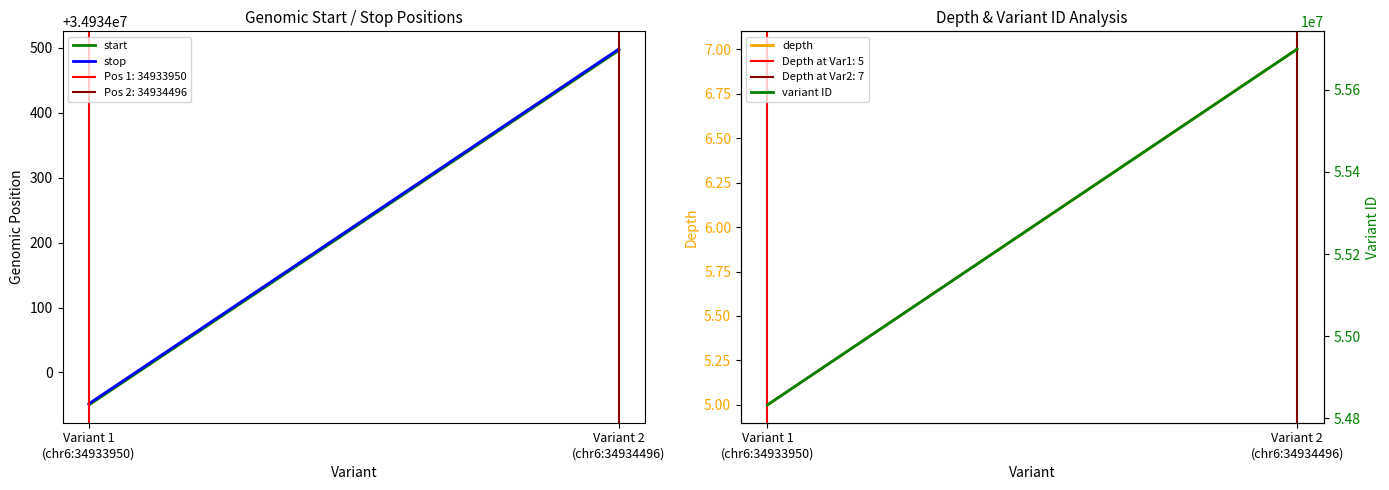

What is the highest value of the start series?

34934496